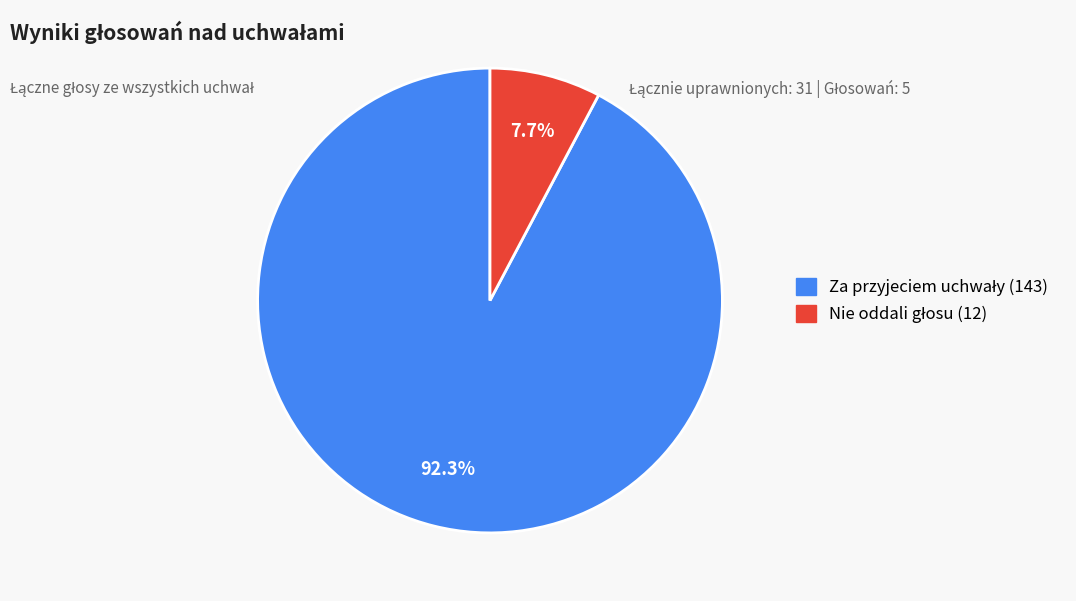

Does any single category account for the majority?

Yes